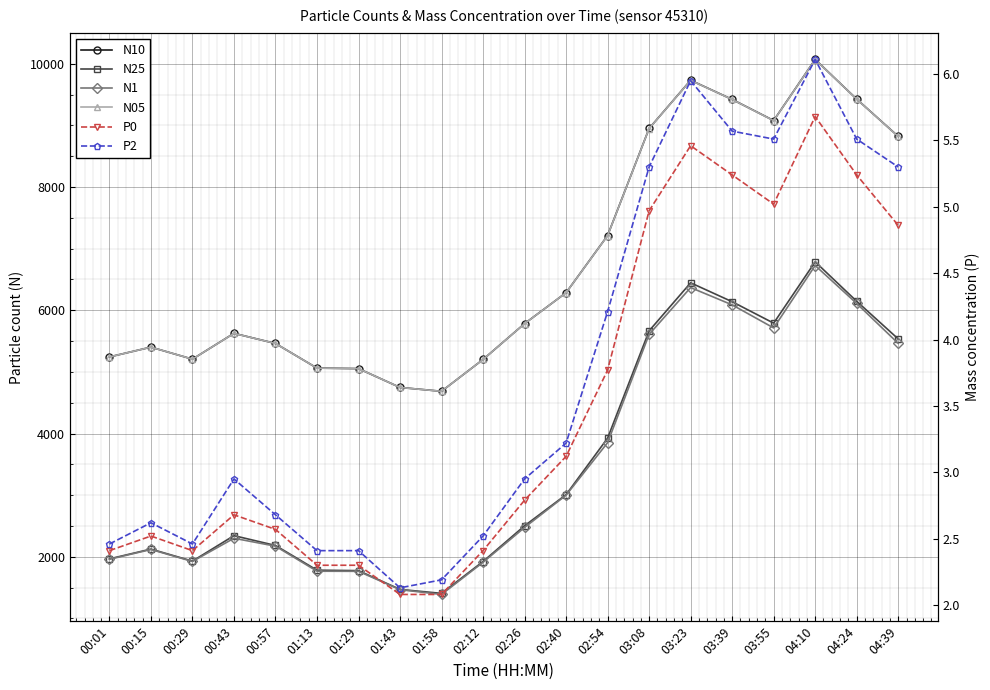

Is it true that P0 equals 2.1 at 01:58?

True